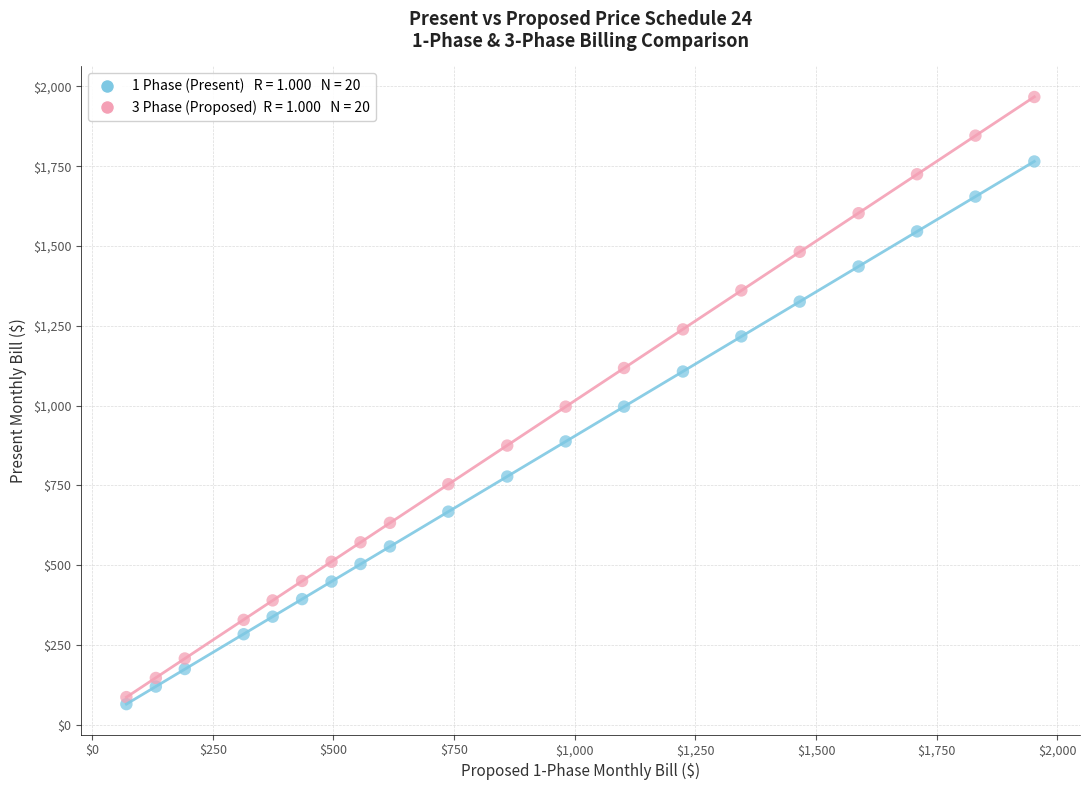

Across all data points, what is the range of X values (max minus min)?

1881